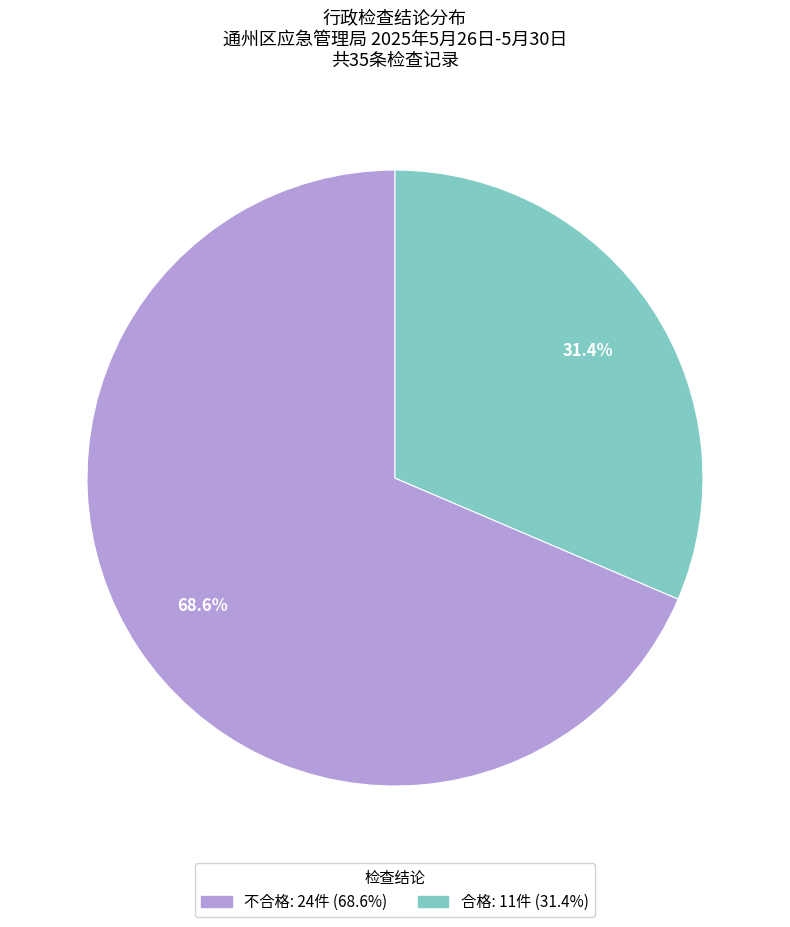

What percentage is the 合格 slice, to the nearest percent?

31%